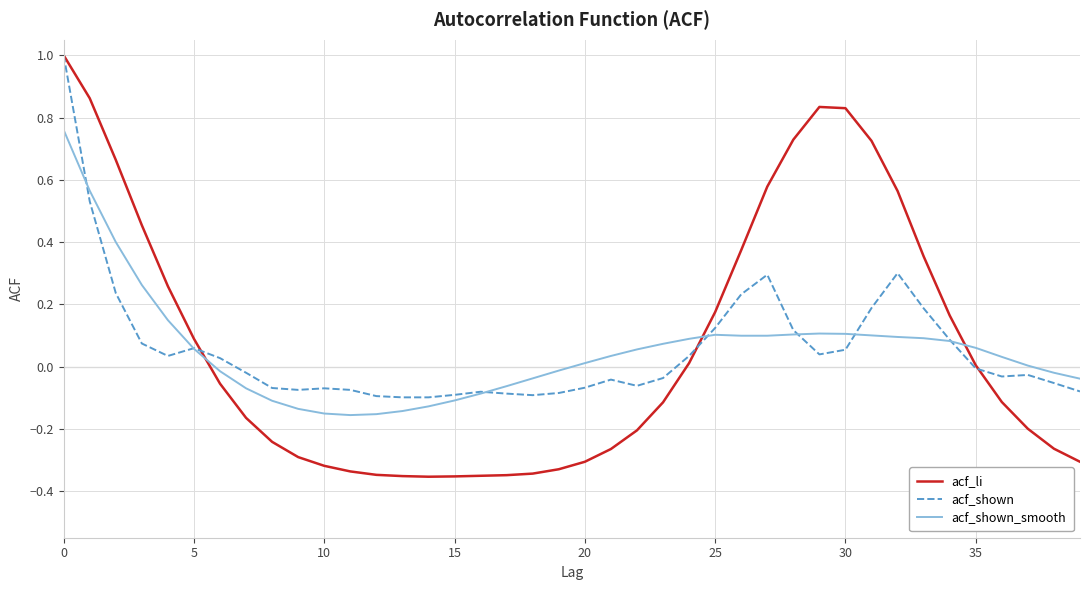

What is the maximum value shown in the chart?

1.0